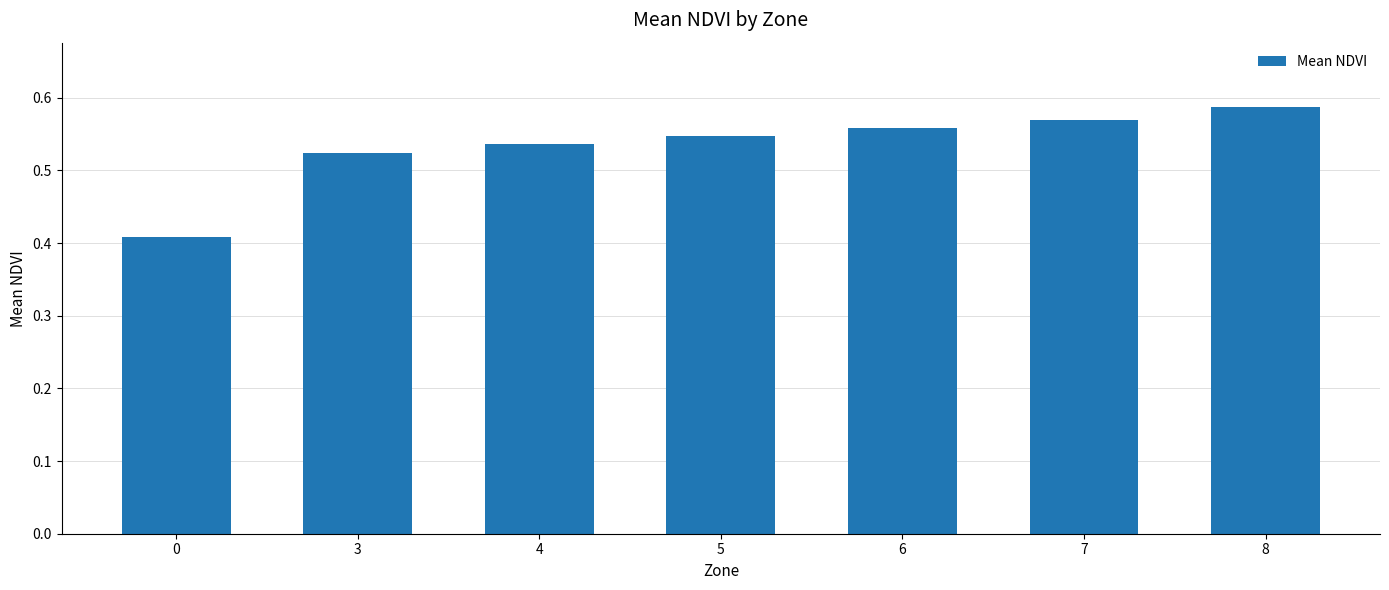

List the labels in order of value, smallest first.

0, 3, 4, 5, 6, 7, 8